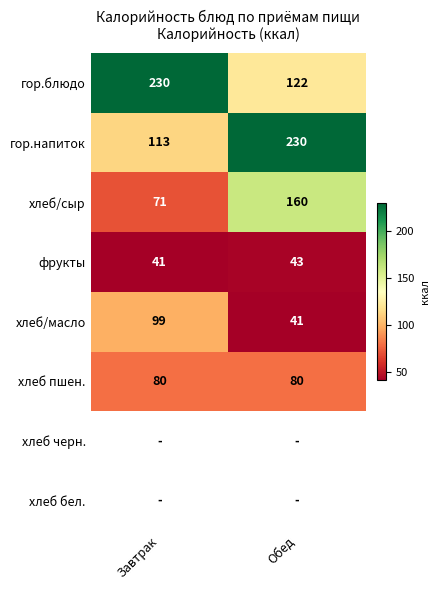

True or false: гор.блюдо has a value of 379 at Завтрак.

False